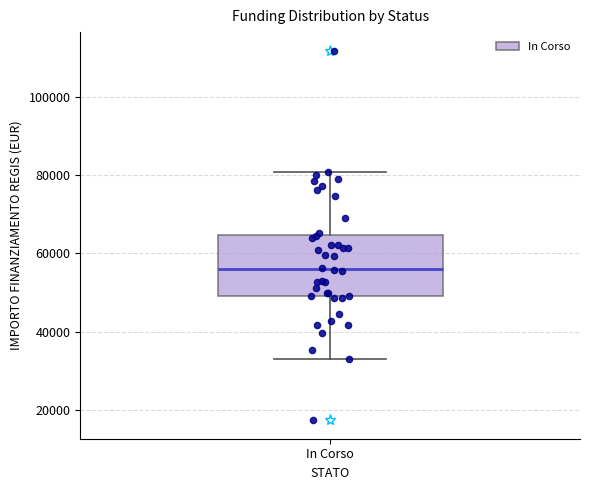

Where does the upper whisker of the box for In Corso end on the y-axis? The values are not printed on the chart, so give them approximately, as read against the axis.

80000